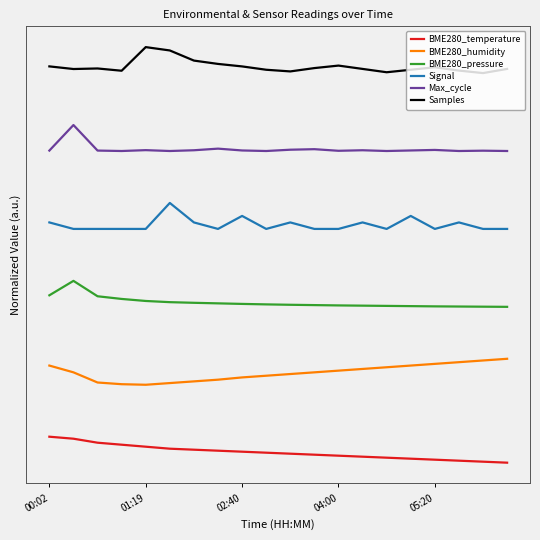

What is the maximum value for Signal?

10.0